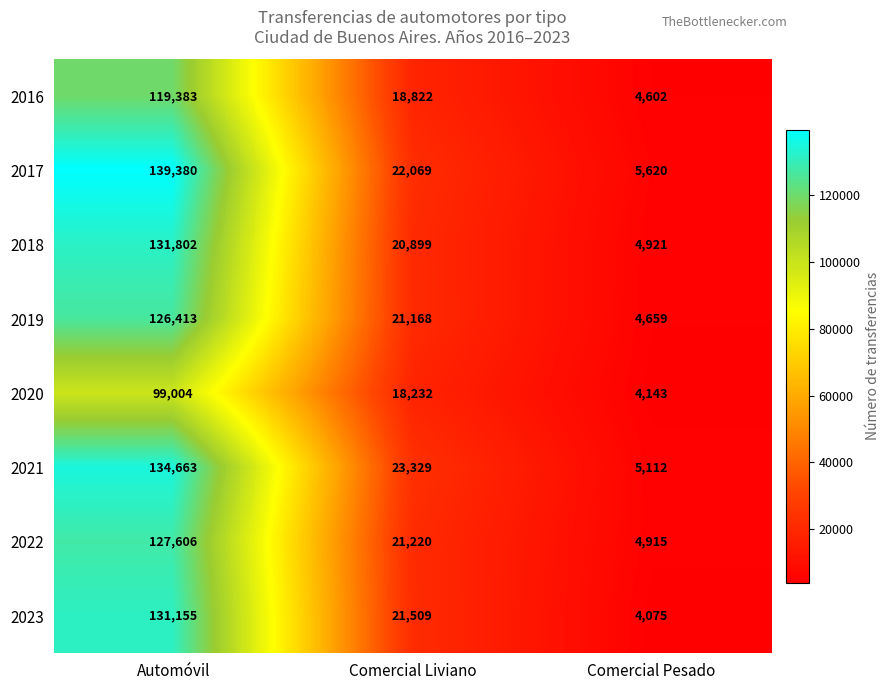

What is the sum of all 2018 values?

157622